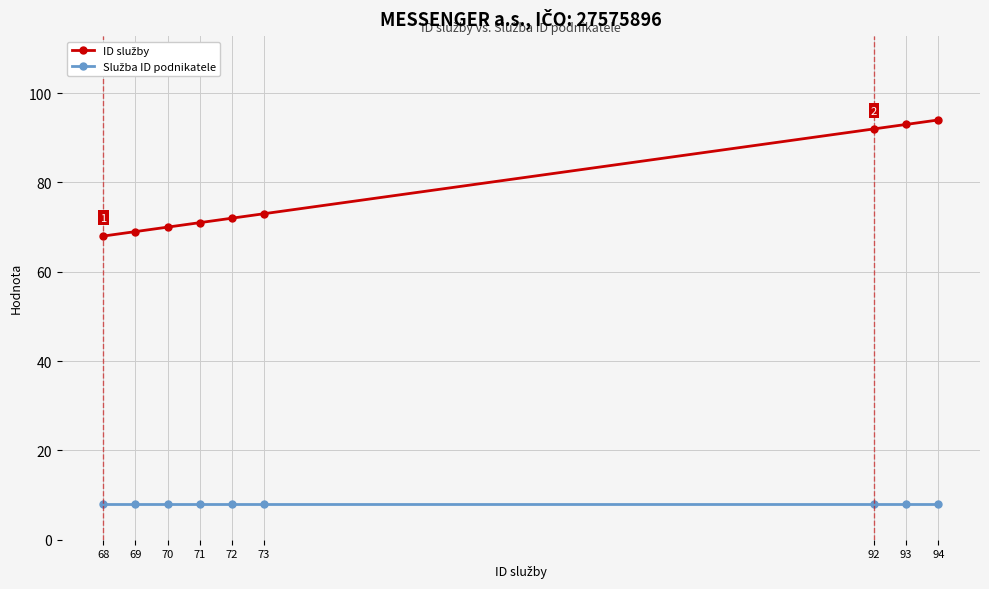

What is the smallest value displayed?

8